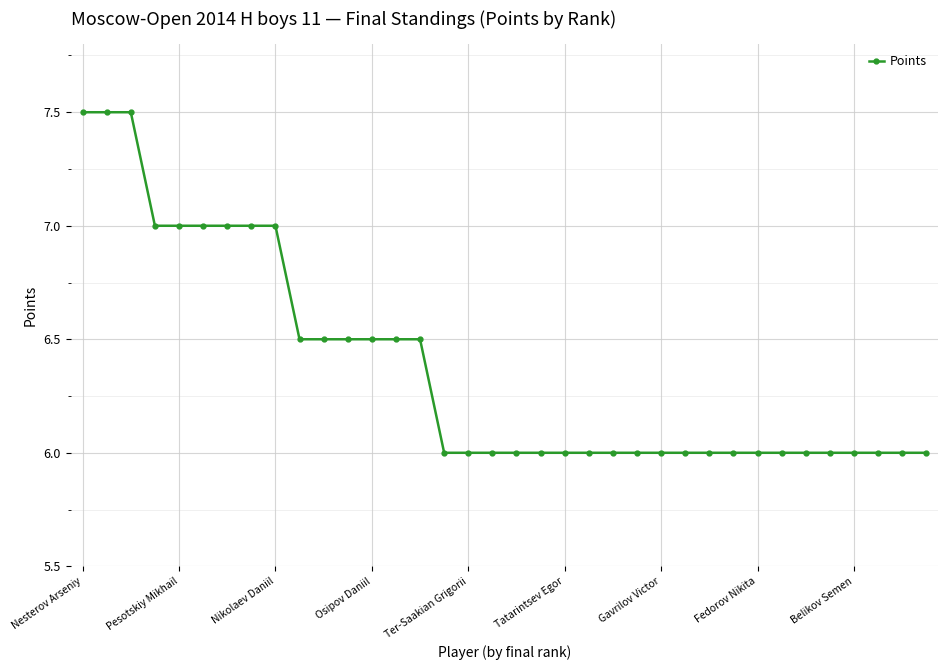

What is the difference between the maximum and minimum values?

1.5